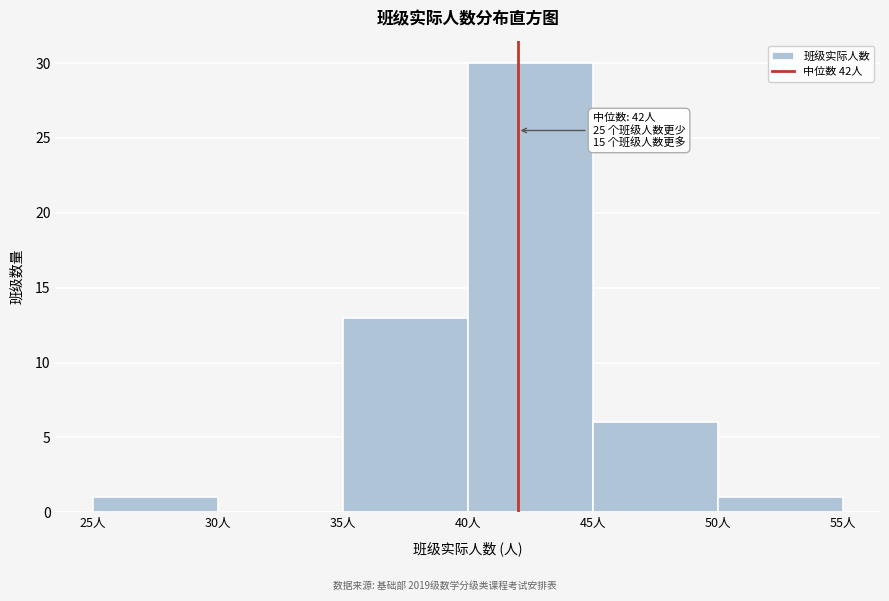

Over which range of the x-axis is the bar tallest?

40 to 45